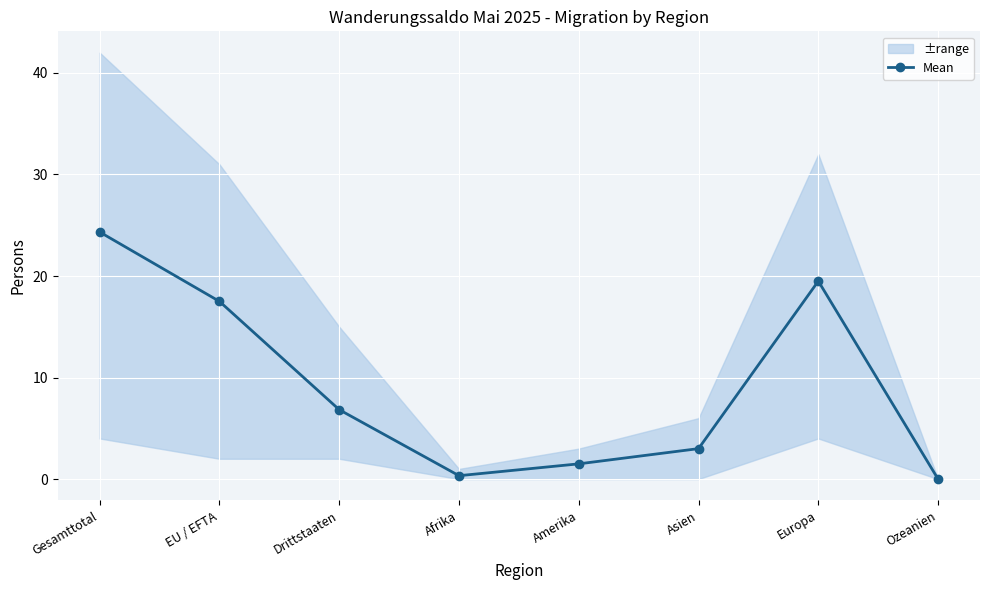

Read the value at Europa.

19.5